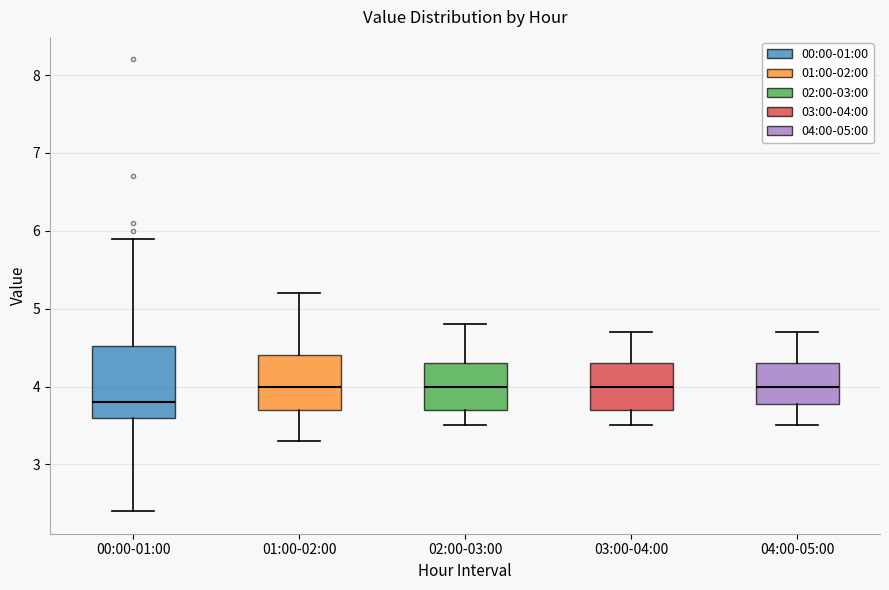

Reading left to right, read every box against the y-axis: the position of its median line, the range the box covers, and the ends of its whiskers. The values are not printed on the chart, so give them approximately, as read against the axis.

00:00-01:00: median 3.8, box 3.6 to 4.5, whiskers 2.4 to 5.9
01:00-02:00: median 4.0, box 3.7 to 4.4, whiskers 3.3 to 5.2
02:00-03:00: median 4.0, box 3.7 to 4.3, whiskers 3.5 to 4.8
03:00-04:00: median 4.0, box 3.7 to 4.3, whiskers 3.5 to 4.7
04:00-05:00: median 4.0, box 3.8 to 4.3, whiskers 3.5 to 4.7